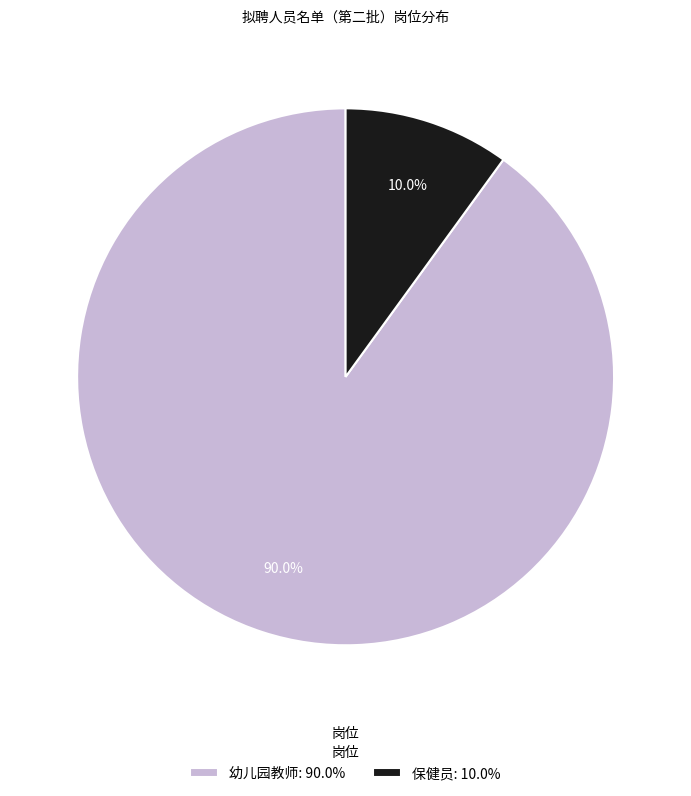

Do 幼儿园教师 and 保健员 together represent more than half of the pie?

Yes